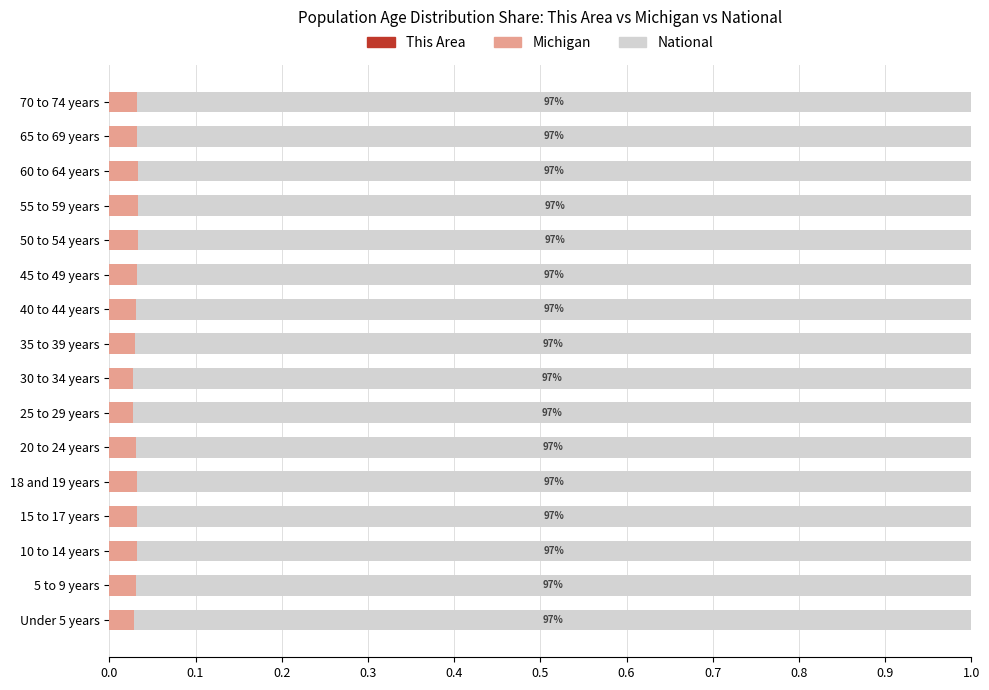

Count the Michigan values in the range 0 to 1.

16